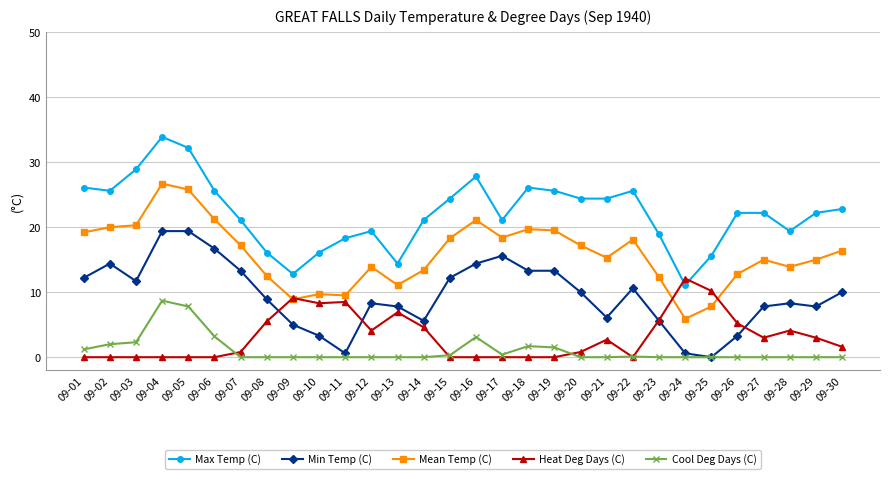

Rank the series by their maximum value, from lowest to highest.

Cool Deg Days (C), Heat Deg Days (C), Min Temp (C), Mean Temp (C), Max Temp (C)